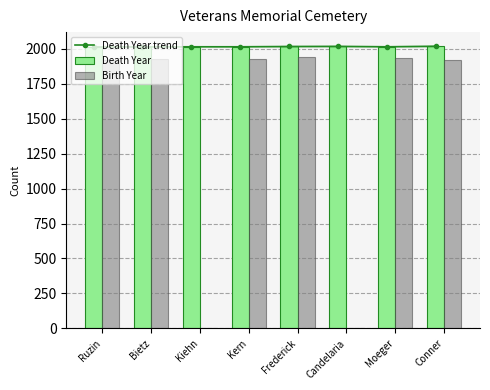

What is the lowest value of the Death Year trend series?

2013